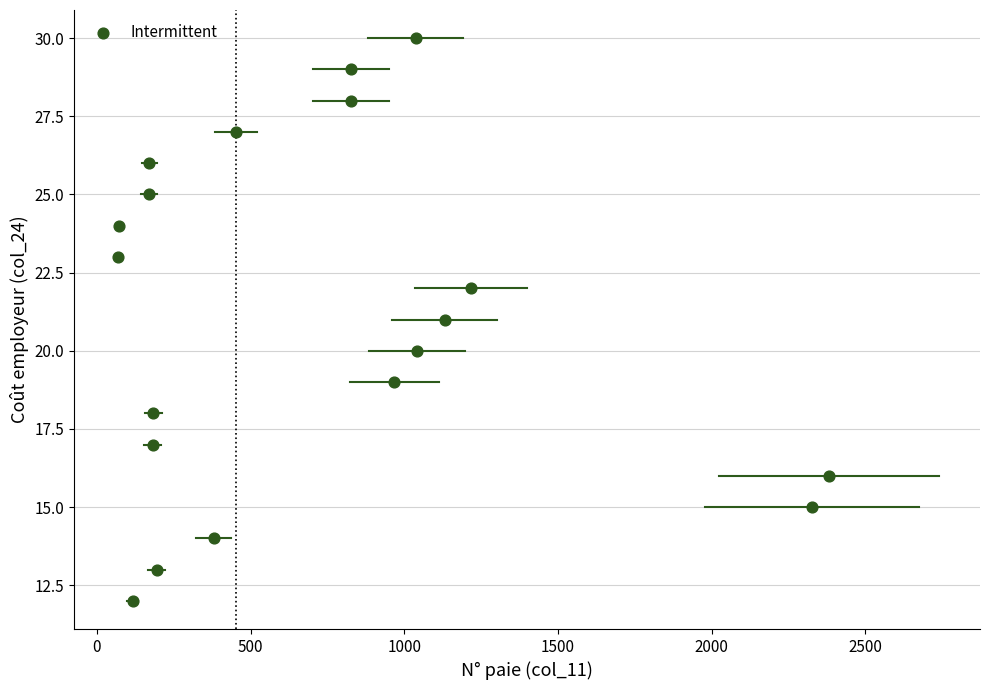

What is the range of X values (max minus min)?

2312